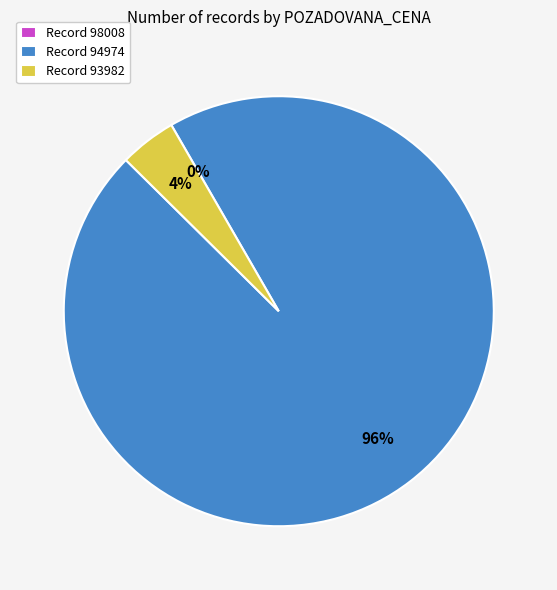

Which slice is the largest?

Record 94974